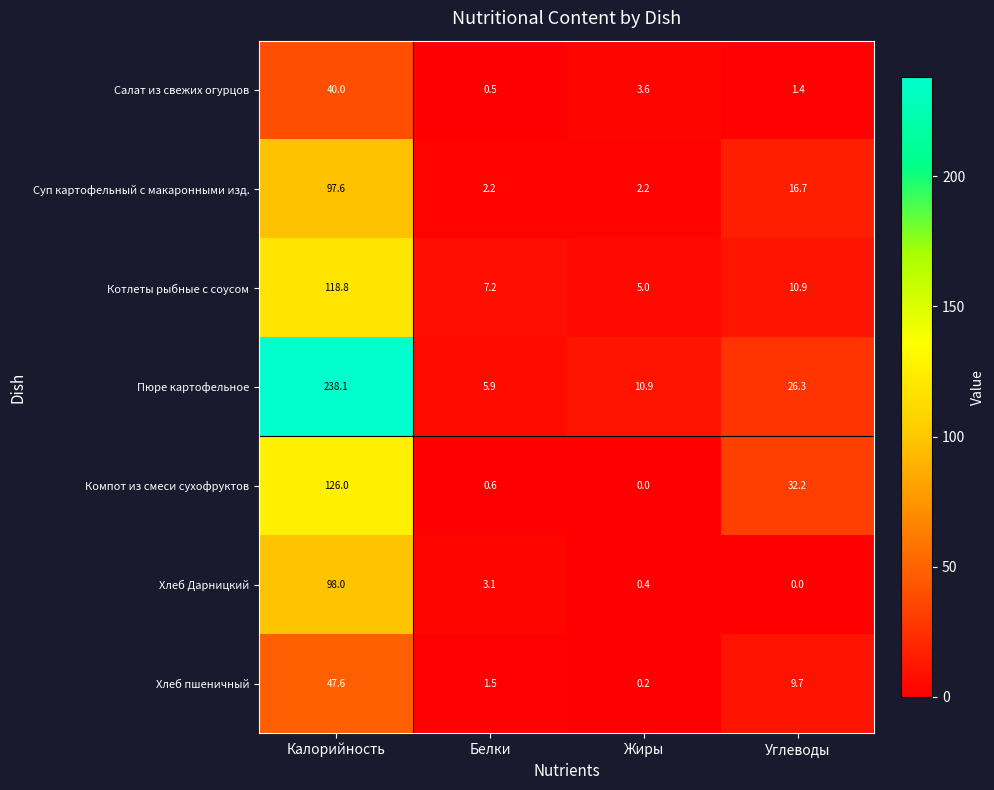

Rank the series at Калорийность from lowest to highest value.

Салат из свежих огурцов, Хлеб пшеничный, Суп картофельный с макаронными изд., Хлеб Дарницкий, Котлеты рыбные с соусом, Компот из смеси сухофруктов, Пюре картофельное